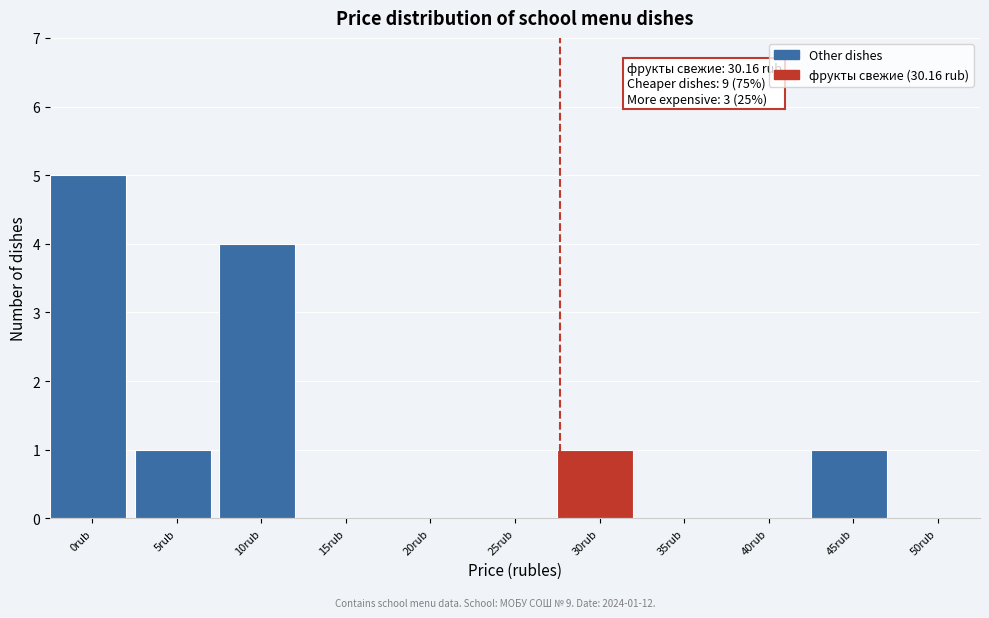

Reading right to left, list all the values displayed in this chart.

50rub=0	45rub=1	40rub=0	35rub=0	30rub=1	25rub=0	20rub=0	15rub=0	10rub=4	5rub=1	0rub=5